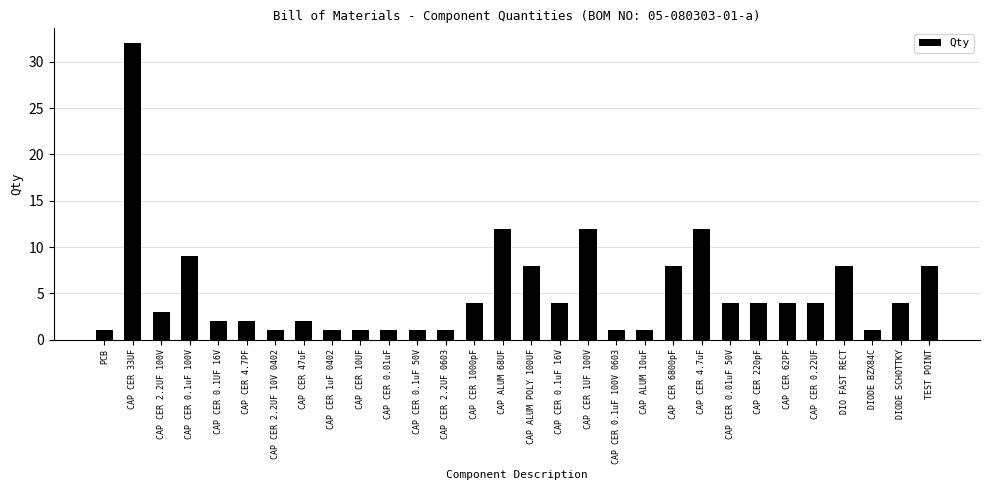

Is it true that the value at CAP CER 10UF is 1?

True